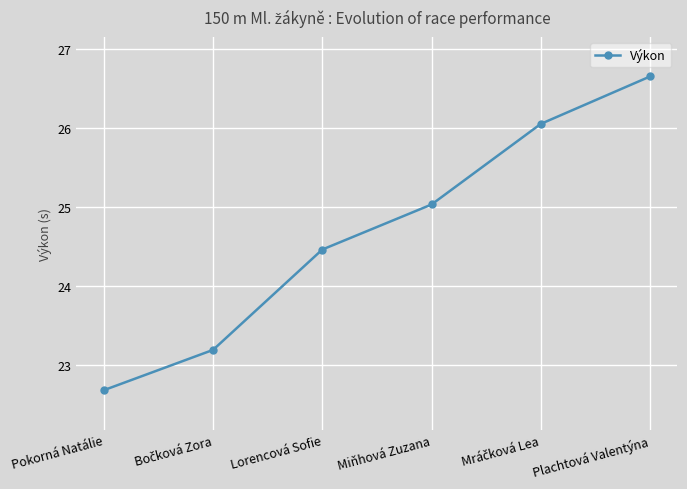

Which category has the highest value across all series?

Plachtová Valentýna